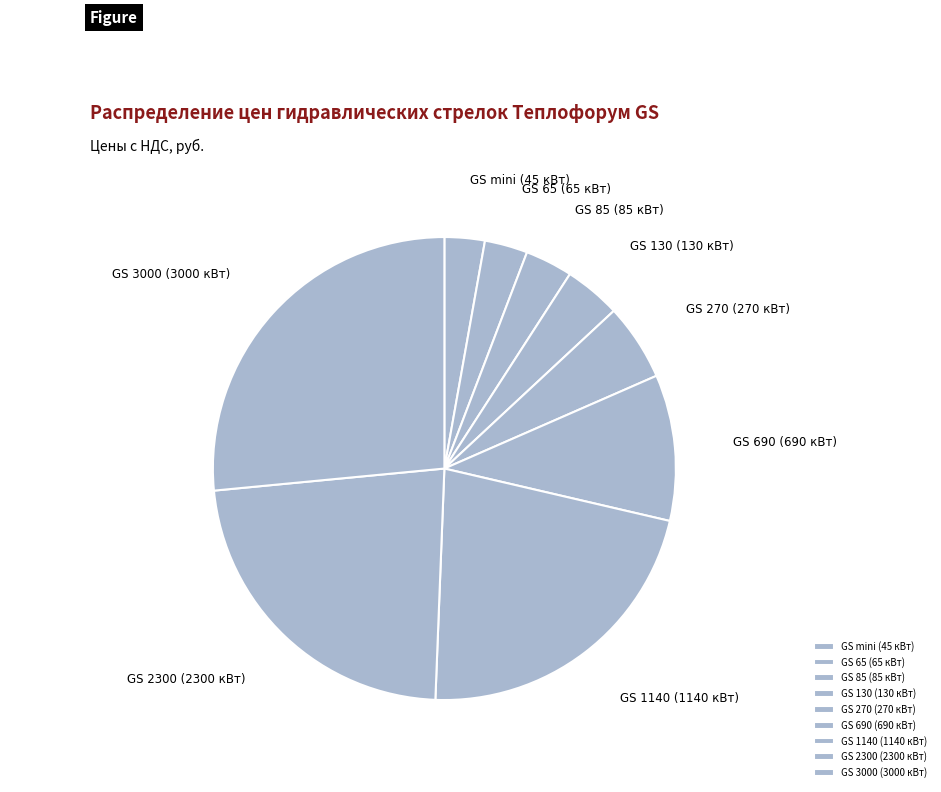

The GS 130 (130 кВт) slice represents 14% of the pie. True or false?

False